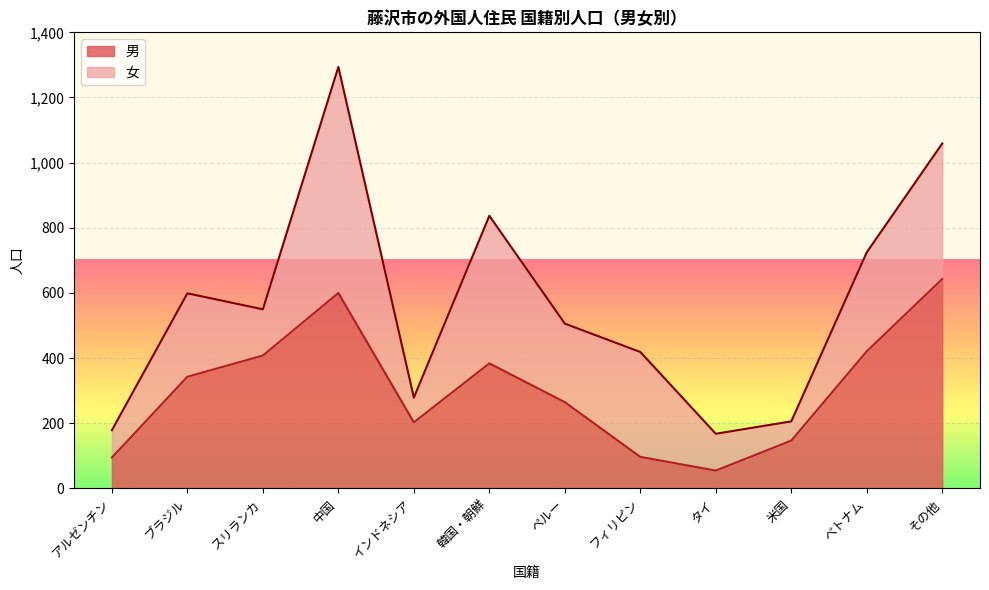

At which category does the data reach its first local peak?

中国